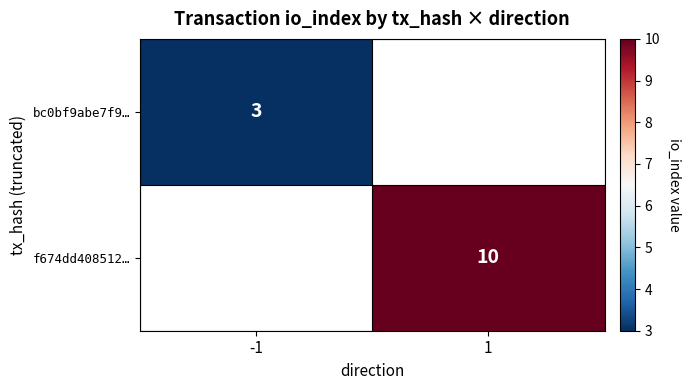

Is it true that f674dd408512… equals 10 at 1?

True